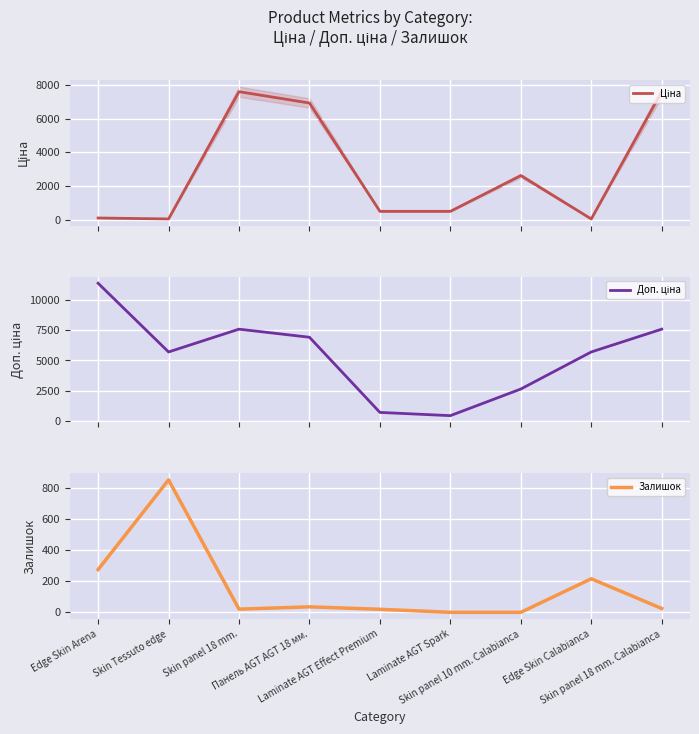

True or false: Доп. ціна and Залишок intersect in this chart.

False